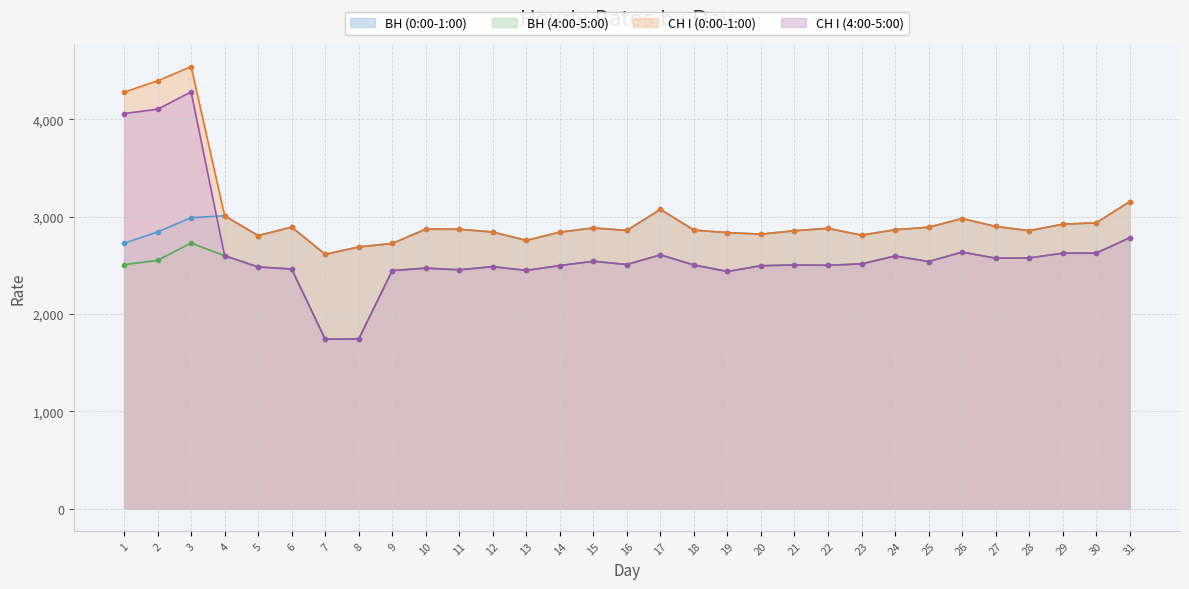

What is the difference between the highest and lowest values at 16?

350.1